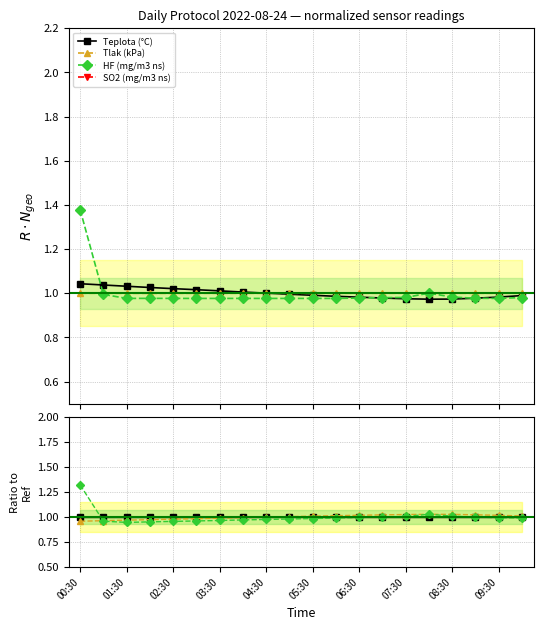

How many distinct data groups are displayed?

4